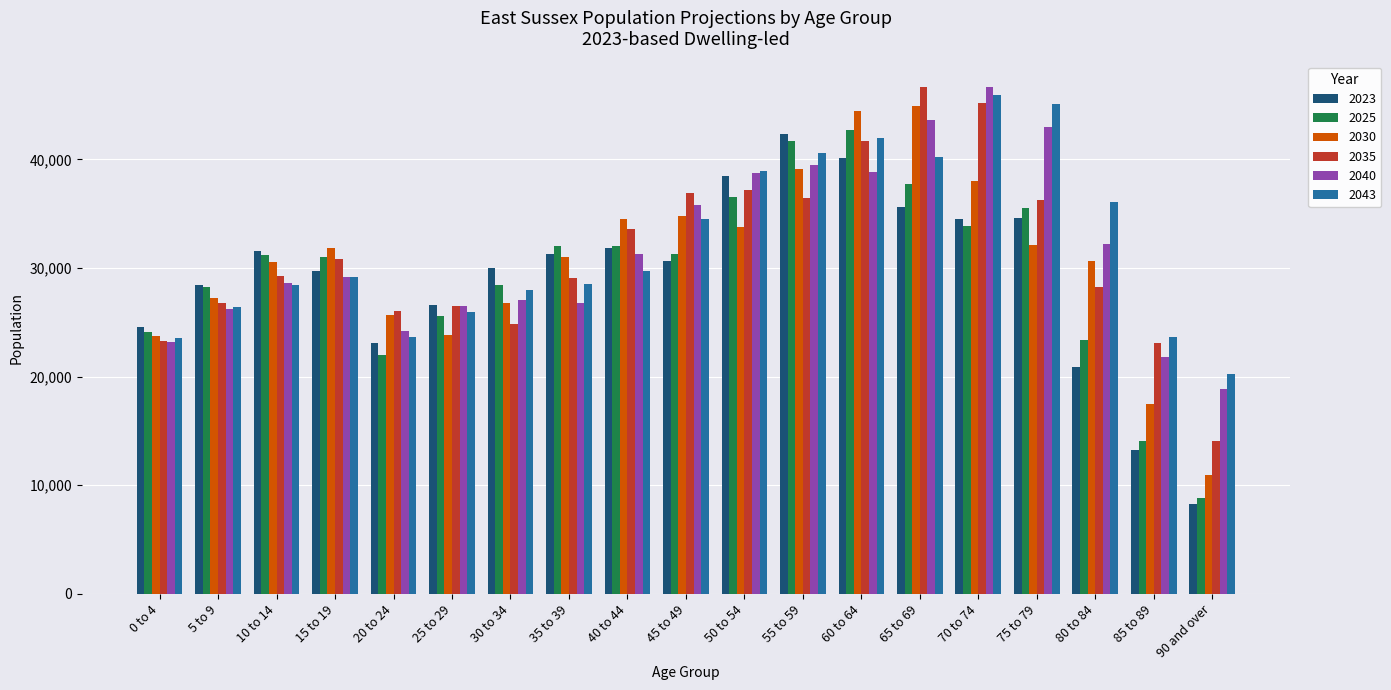

Which series changed the most between 0 to 4 and 40 to 44?

2030